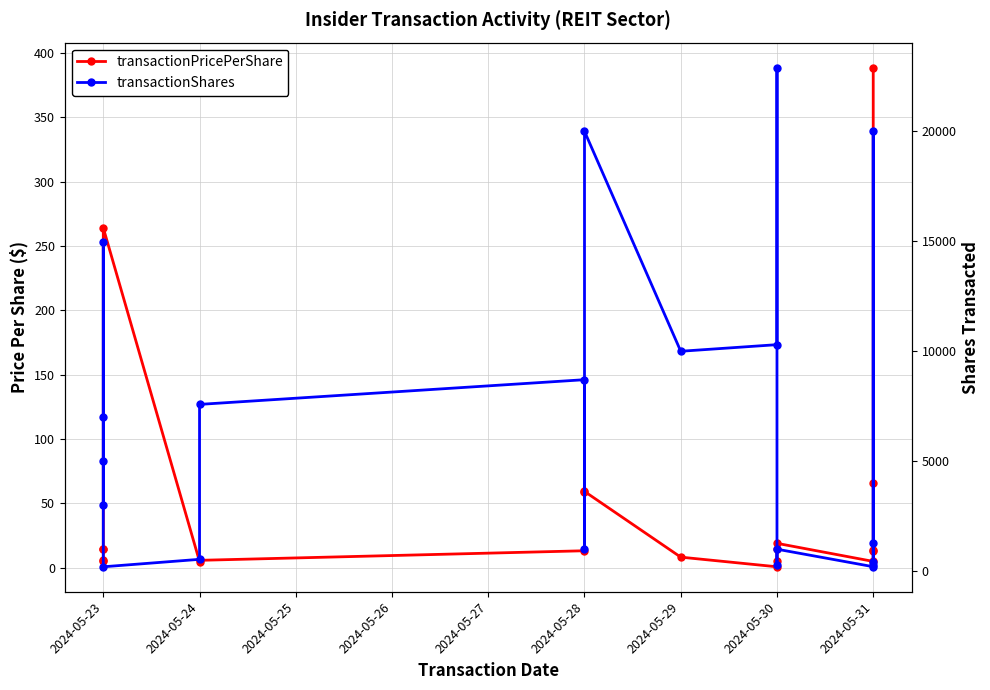

Rank the series by their average value, from lowest to highest.

transactionPricePerShare, transactionShares